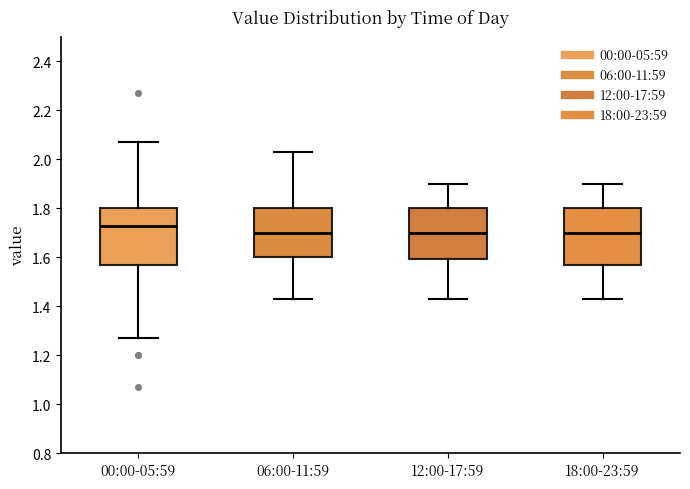

Where does the upper whisker of the box for 12:00-17:59 end on the y-axis? The values are not printed on the chart, so give them approximately, as read against the axis.

1.90